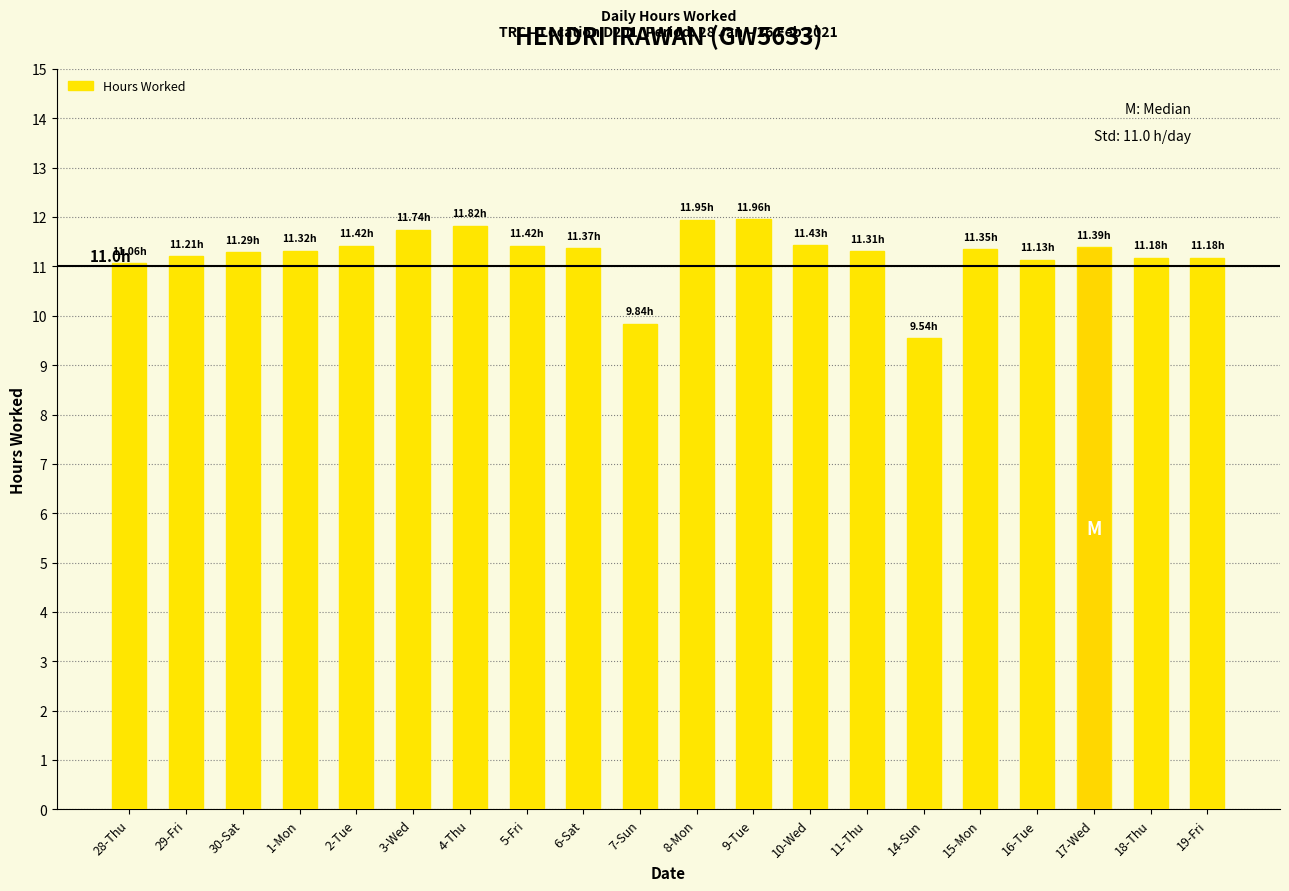

What is the label of the 7th bar from the left?

4-Thu